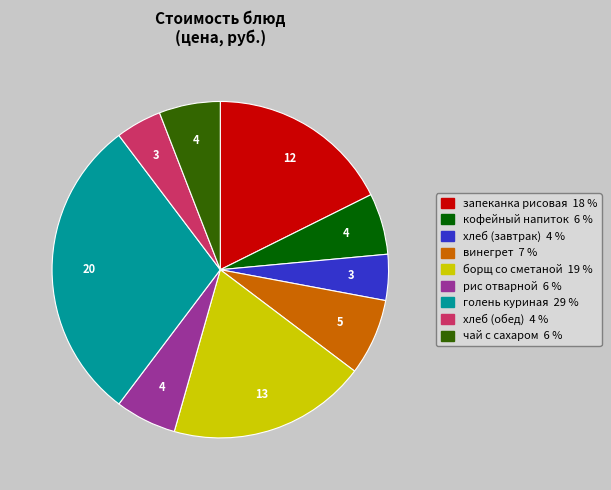

Is there any slice that represents more than half of the pie?

No